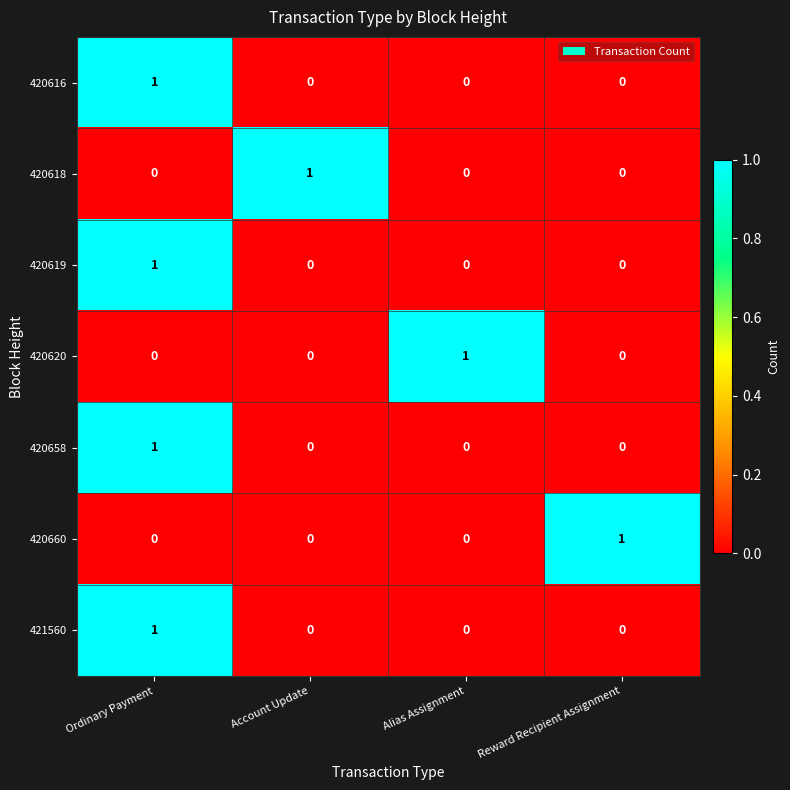

How many series are shown in this chart?

7